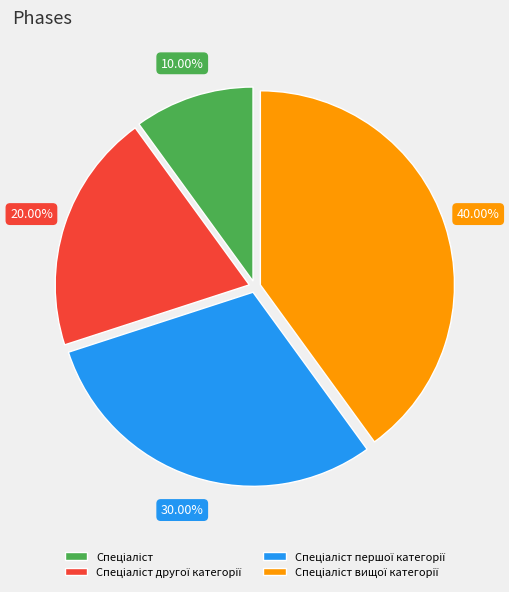

To the nearest percent, what is the difference between the largest and smallest slice percentages?

30%